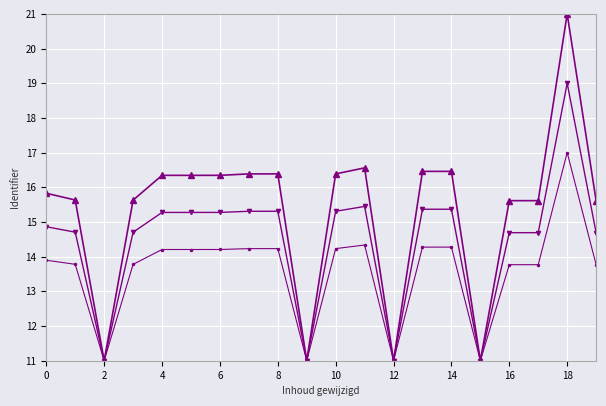

What is the smallest value displayed?

11.0